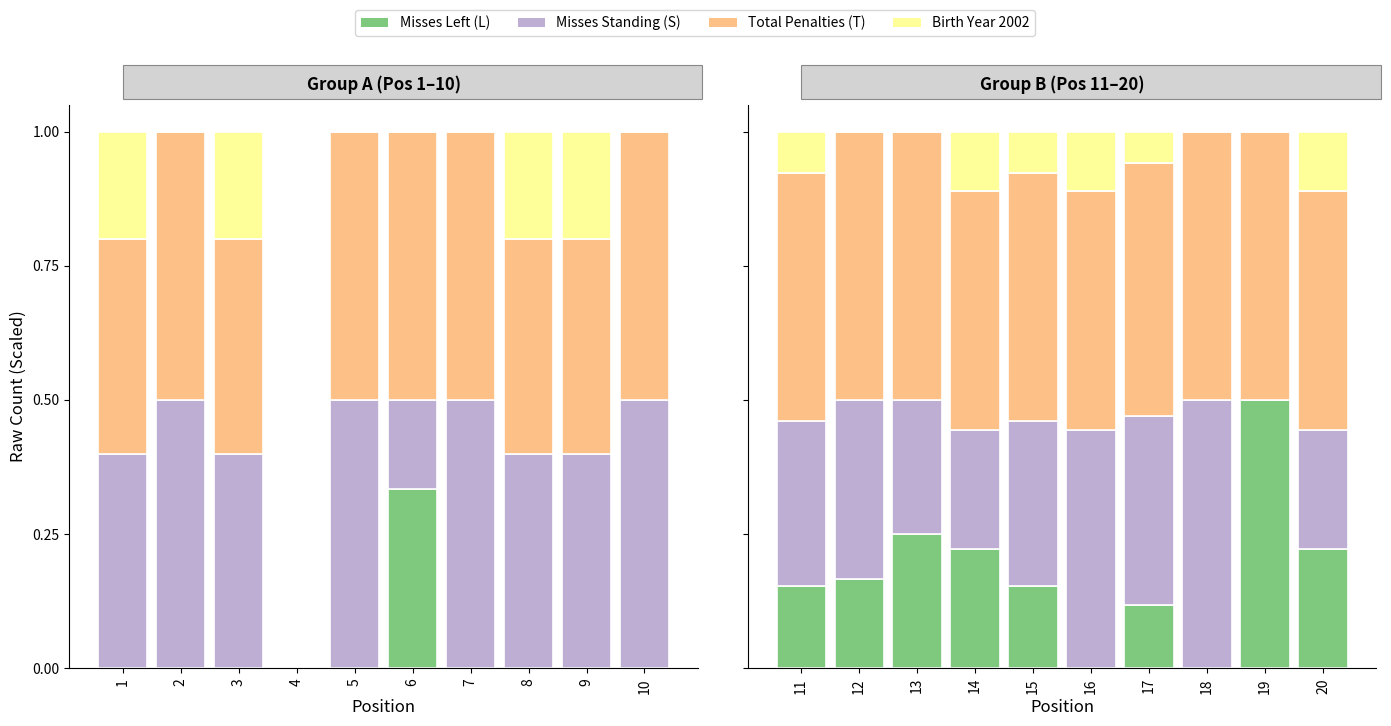

List the series in order of their peak value, highest first.

Misses Left (L), Misses Standing (S), Total Penalties (T), Birth Year 2002